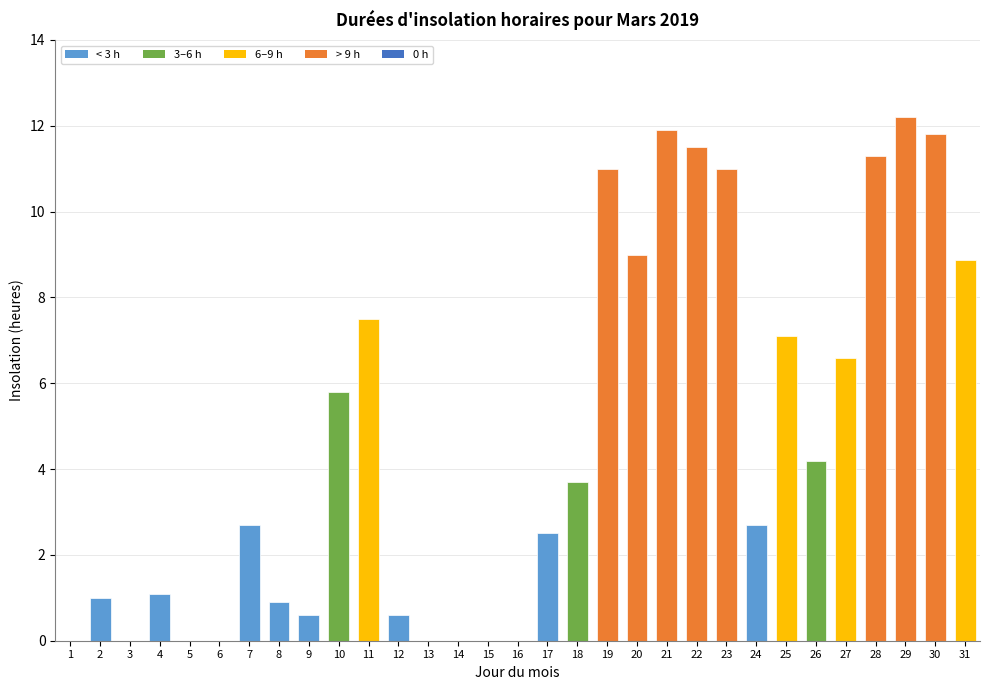

Reading right to left, transcribe all the data shown in this chart.

8.9	11.8	12.2	11.3	6.6	4.2	7.1	2.7	11.0	11.5	11.9	9.0	11.0	3.7	2.5	0.0	0.0	0.0	0.0	0.6	7.5	5.8	0.6	0.9	2.7	0.0	0.0	1.1	0.0	1.0	0.0